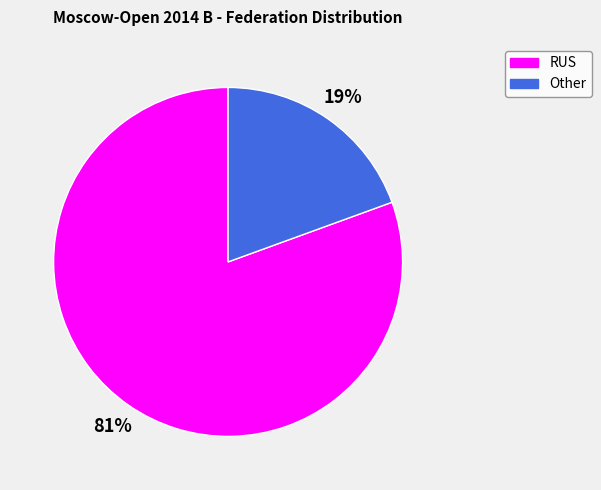

Is there any slice that represents more than half of the pie?

Yes